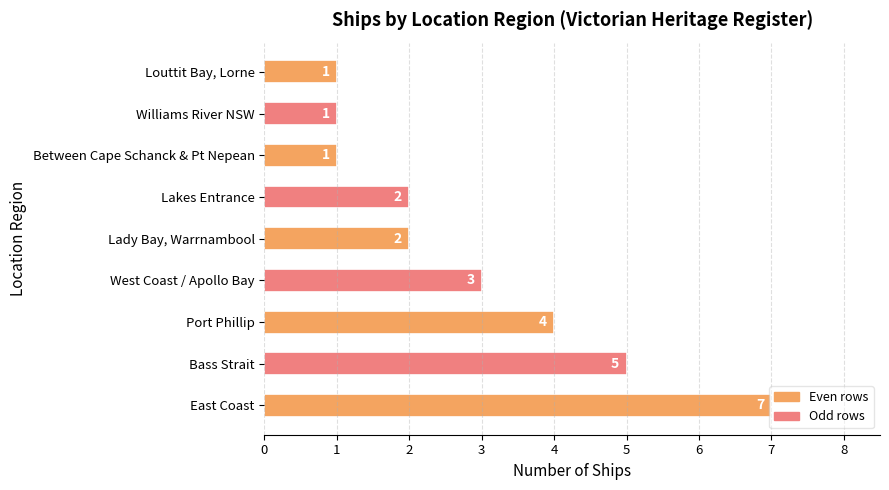

What is the difference between the maximum and minimum values?

6